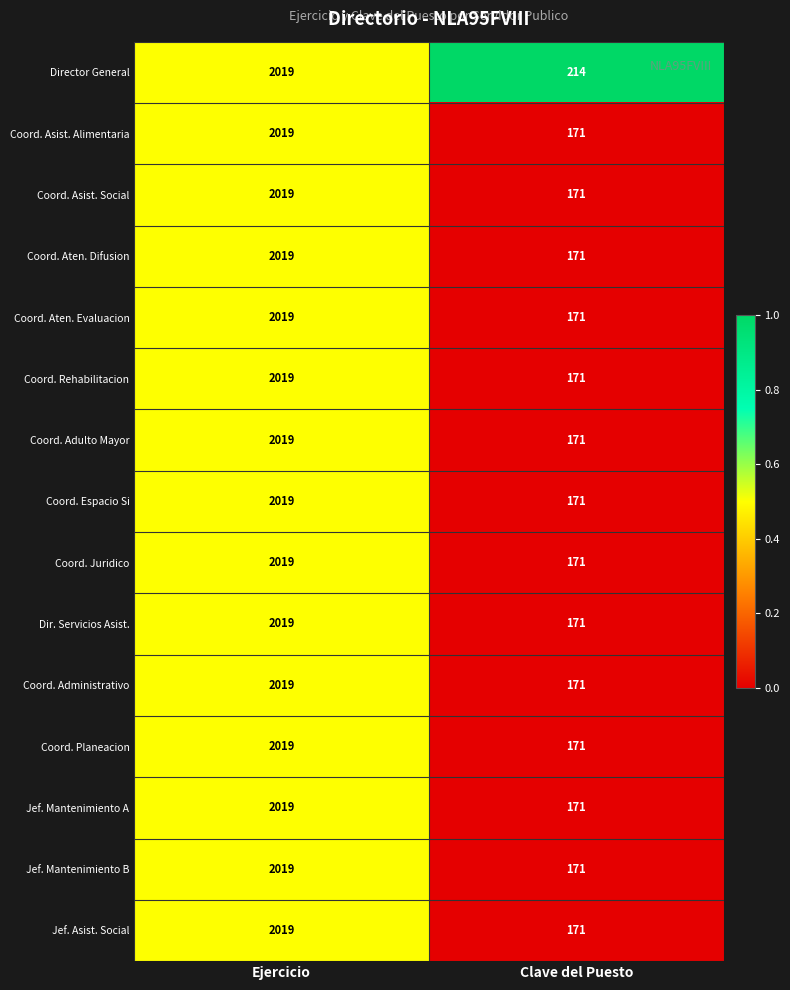

What is the difference between the Director General values at Ejercicio and Clave del Puesto?

1805